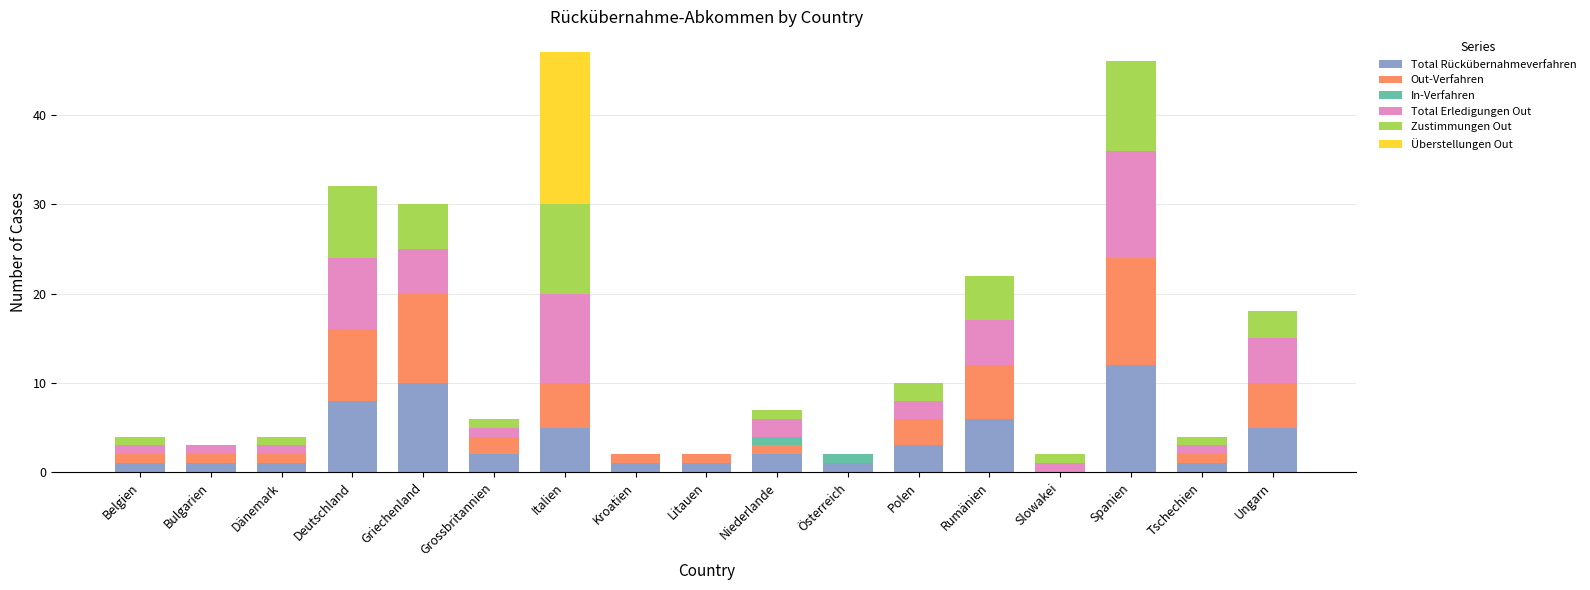

What is the total value across all series at Niederlande?

7